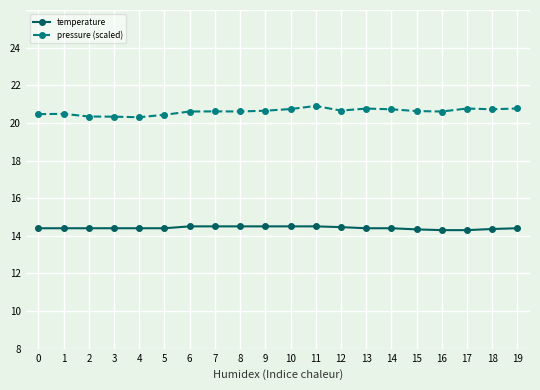

What is the approximate value of pressure (scaled) at 9?

18.6